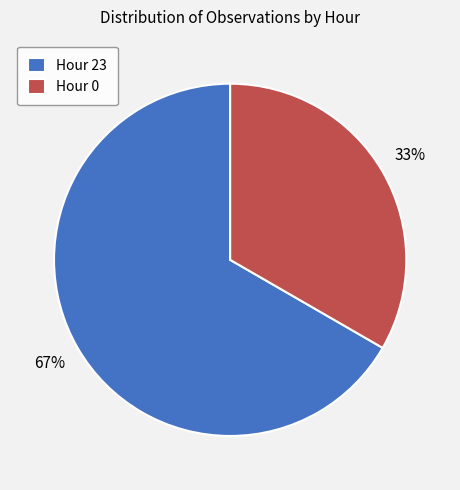

Combined, do Hour 23 and Hour 0 account for over 50%?

Yes